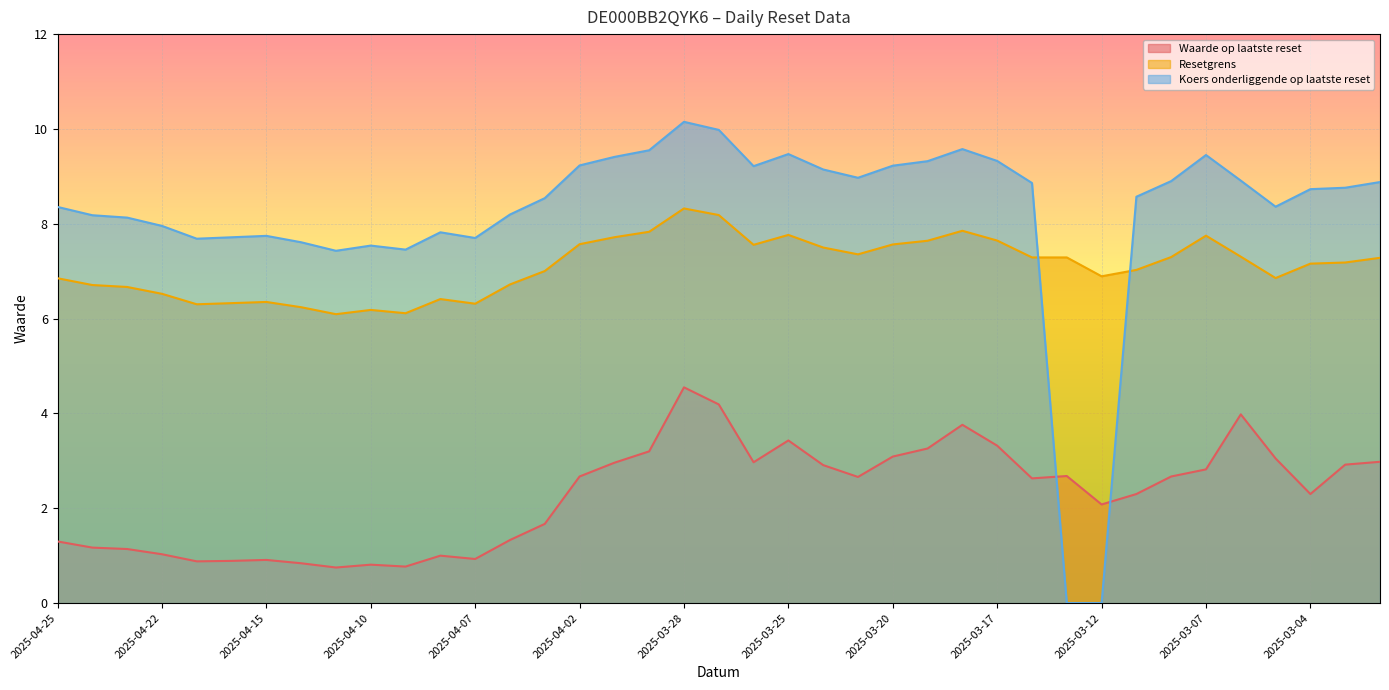

List the labels in order of Resetgrens value, smallest first.

2025-04-11, 2025-04-09, 2025-04-10, 2025-04-14, 2025-04-17, 2025-04-07, 2025-04-16, 2025-04-15, 2025-04-08, 2025-04-22, 2025-04-23, 2025-04-24, 2025-04-04, 2025-04-25, 2025-03-05, 2025-03-12, 2025-04-03, 2025-03-11, 2025-03-04, 2025-03-03, 2025-02-28, 2025-03-14, 2025-03-13, 2025-03-10, 2025-03-06, 2025-03-21, 2025-03-24, 2025-03-26, 2025-03-20, 2025-04-02, 2025-03-19, 2025-03-17, 2025-04-01, 2025-03-07, 2025-03-25, 2025-03-31, 2025-03-18, 2025-03-27, 2025-03-28